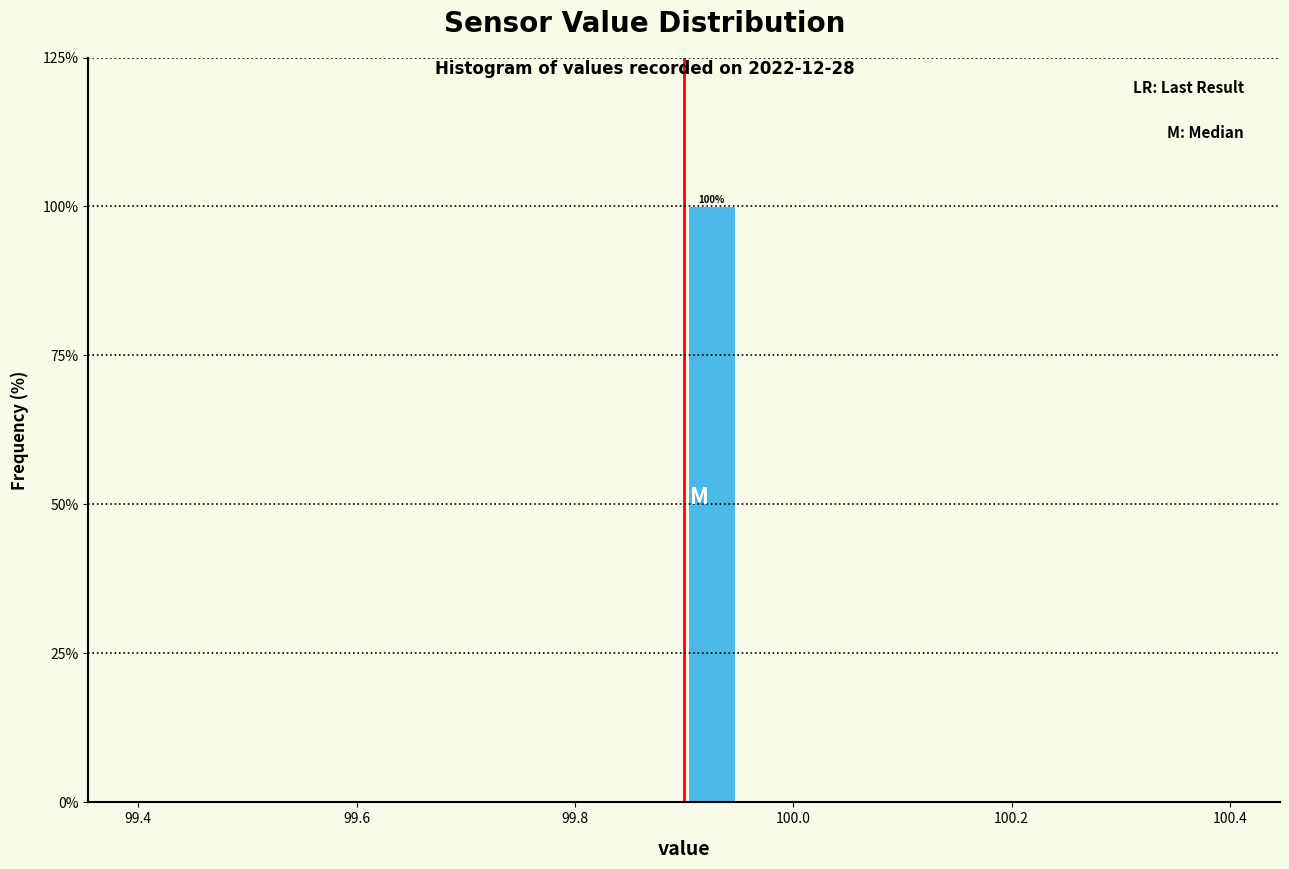

Around what value on the x-axis is the tallest bar? Give the approximate position of its centre, as read against the axis.

99.92